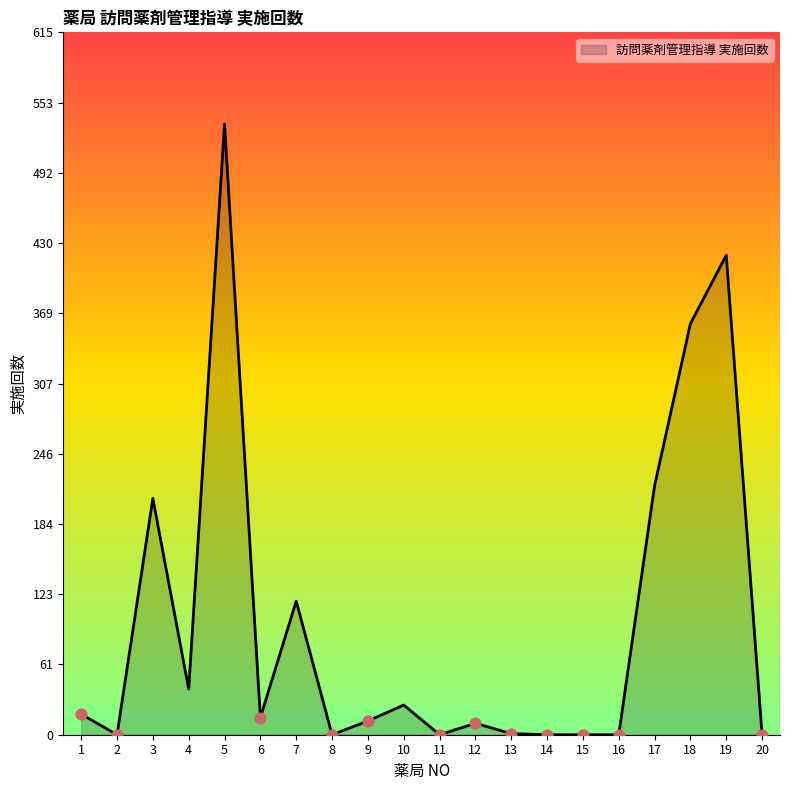

Approximately how many times larger is the value at 19 compared to 7?

3.6